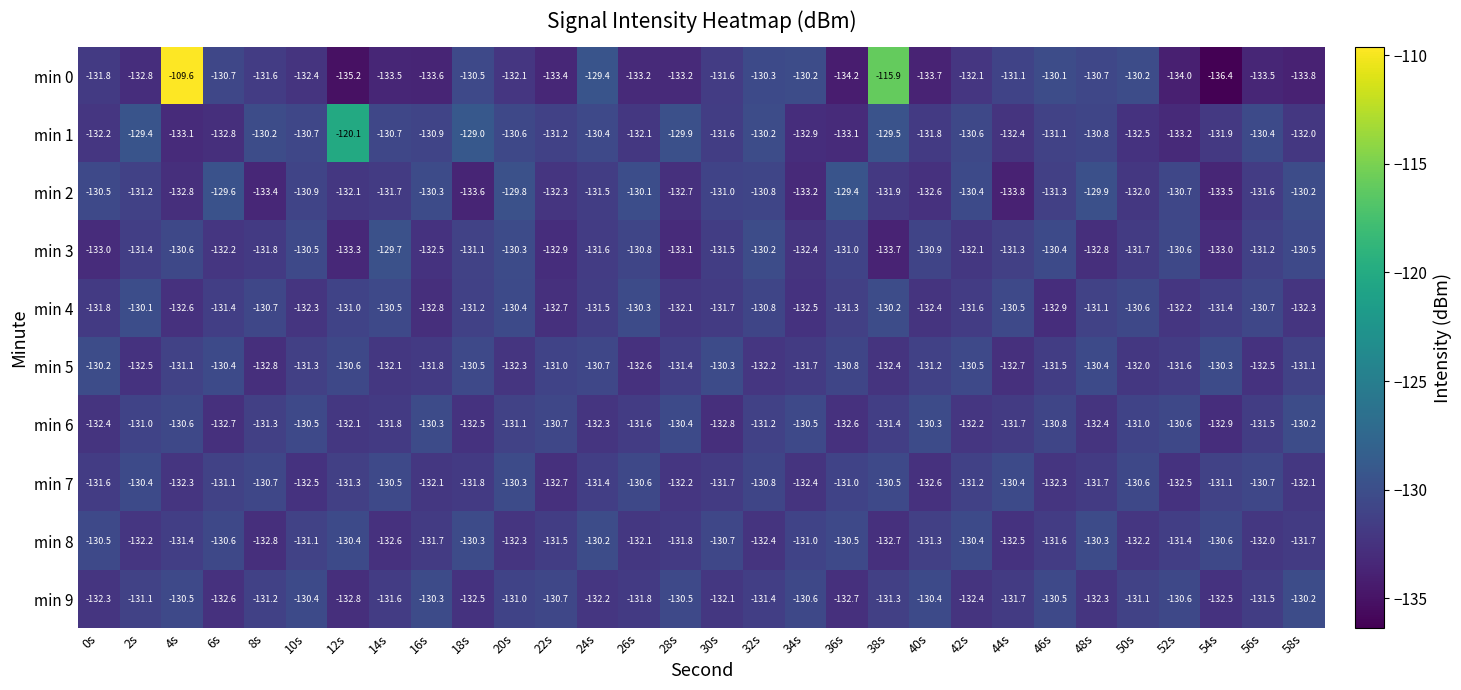

The value of min 9 at 58s is -130.2. True or false?

True